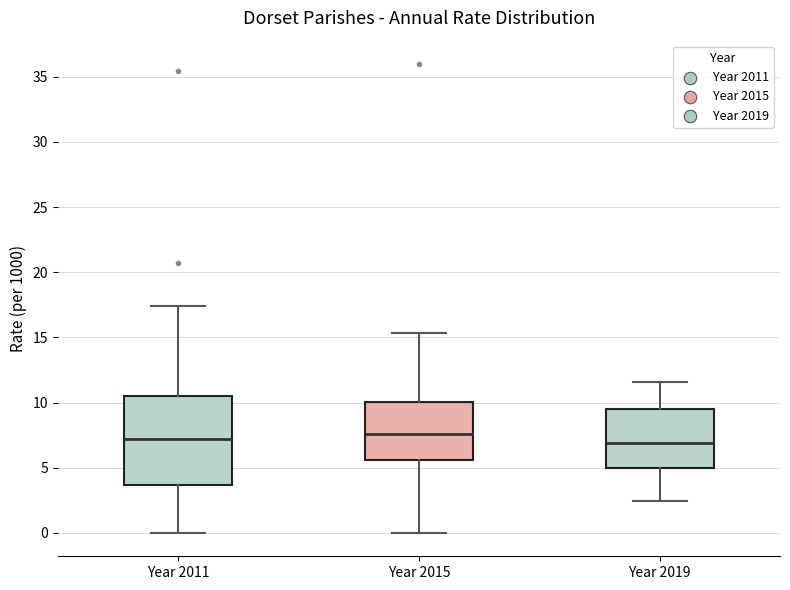

Which box is the tallest, from its lower edge to its upper edge?

Year 2011